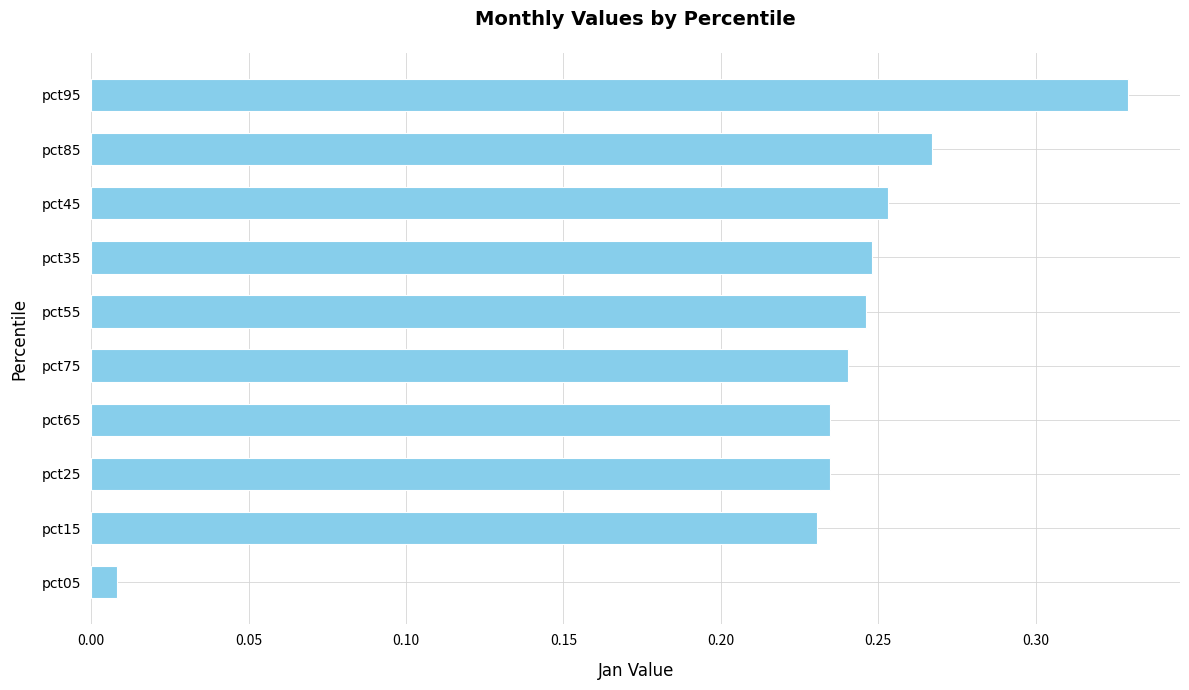

Count the number of data series in this chart.

1